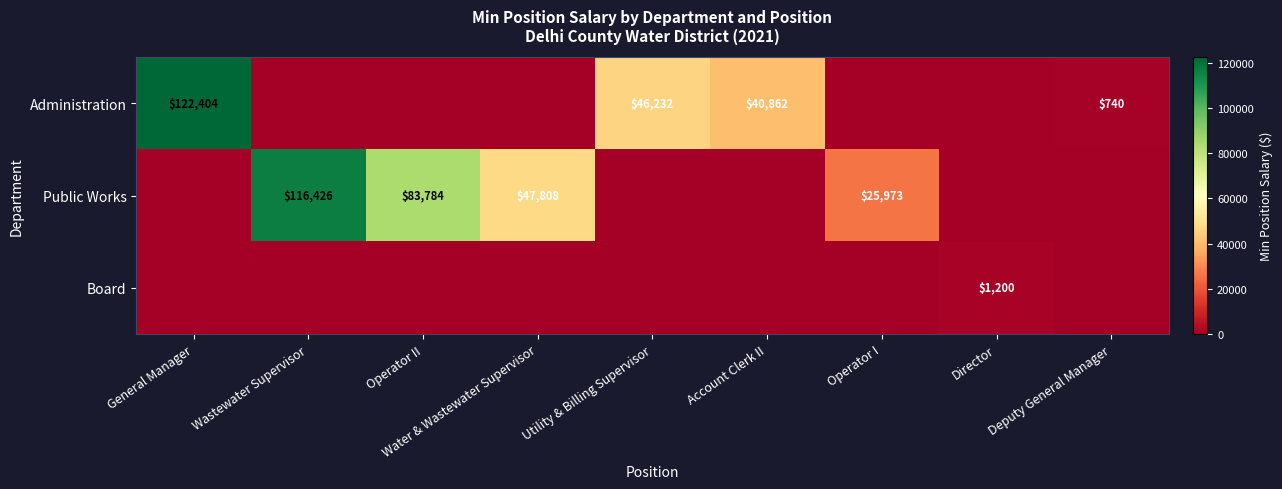

True or false: Public Works has a value of 115379 at Operator II.

False